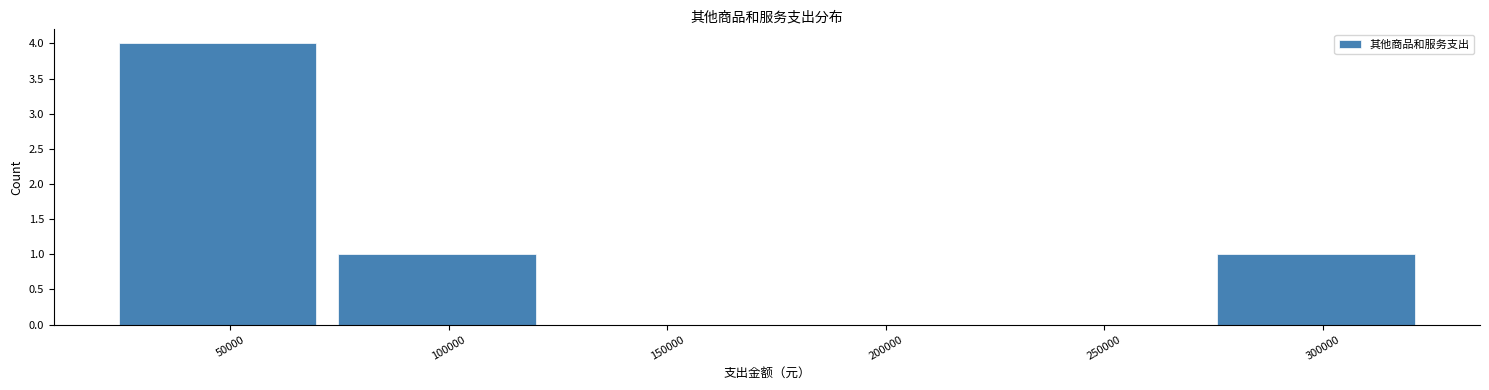

Reading left to right, transcribe this chart: for each bar, give the range it covers on the x-axis and its height. Neither the bar edges nor the heights are printed on the chart, so give them approximately, as read against the axes.

20000 to 70000: 4
70000 to 125000: 1
125000 to 175000: 0
175000 to 225000: 0
225000 to 275000: 0
275000 to 325000: 1